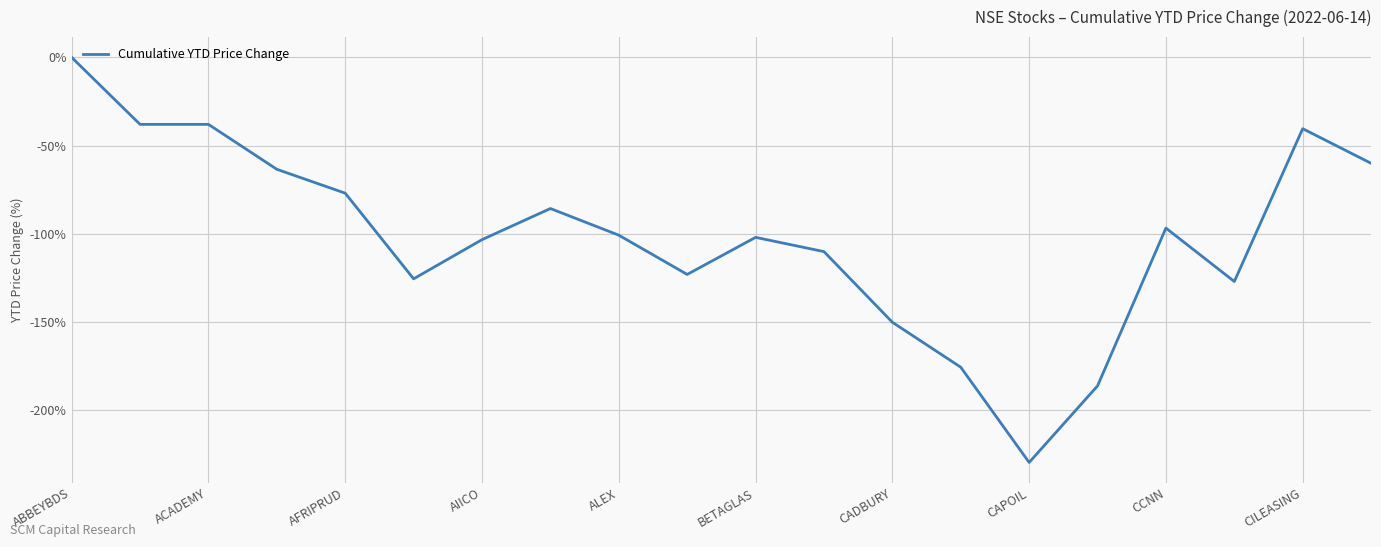

What is the minimum value shown in the chart?

-229.7